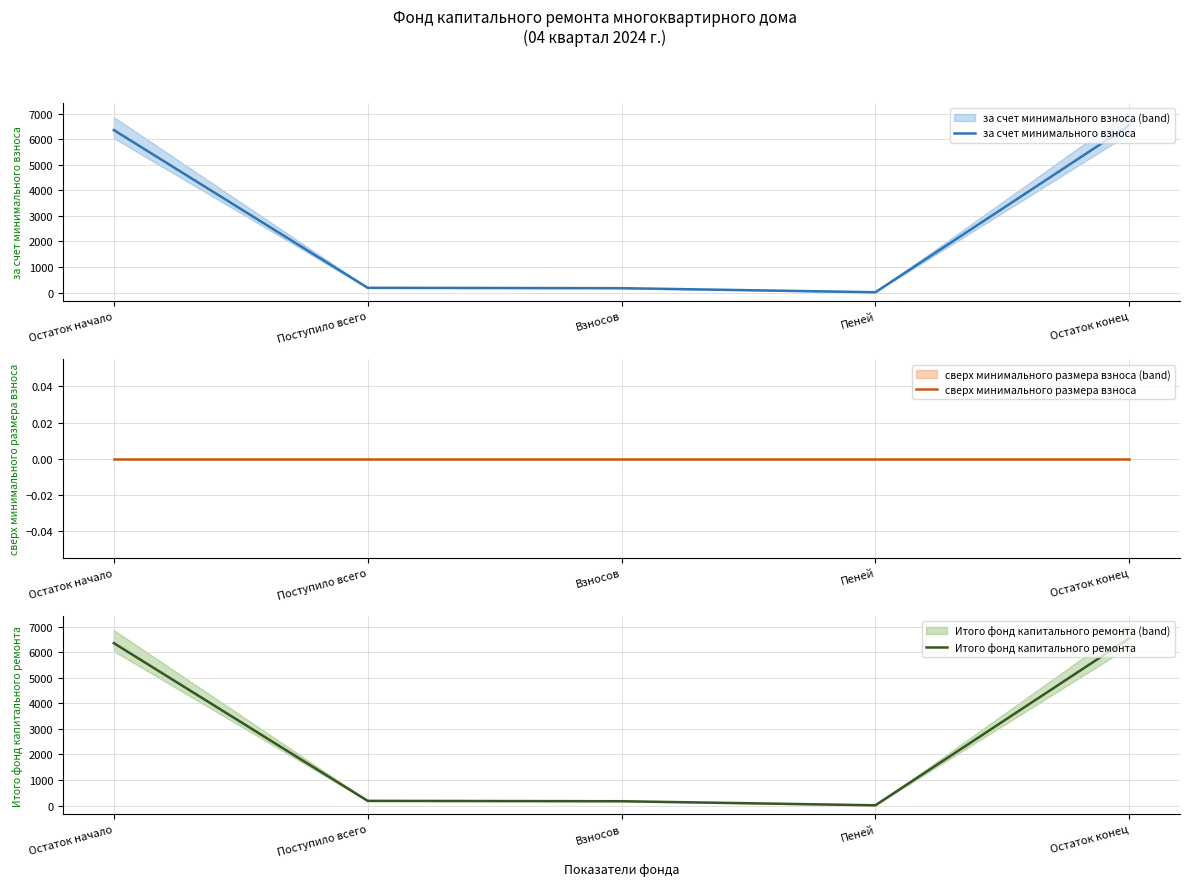

At which label does за счет минимального взноса first exceed 187?

Остаток начало